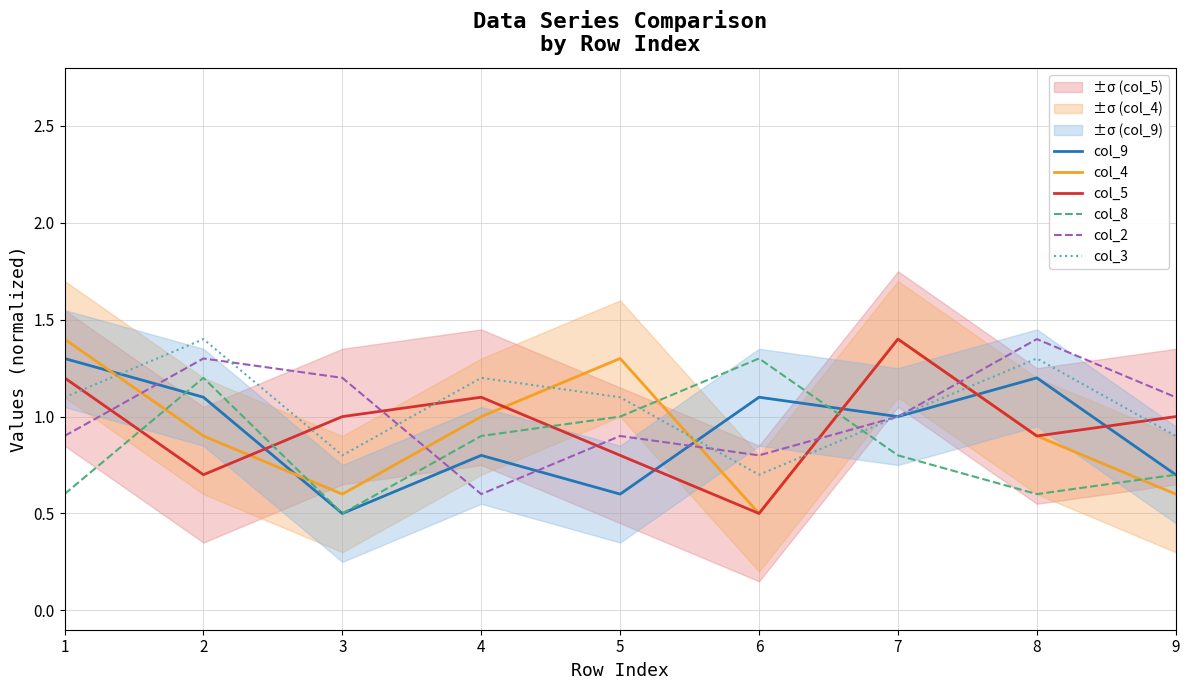

What is the value of the col_3 point at the 4th from the left?

1.2